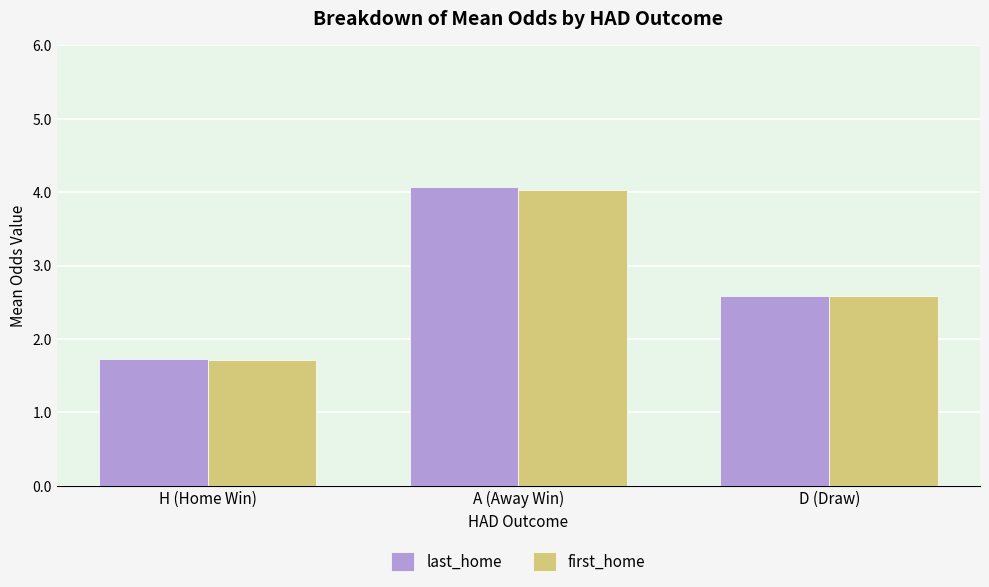

How many values in the last_home series are below 2?

1